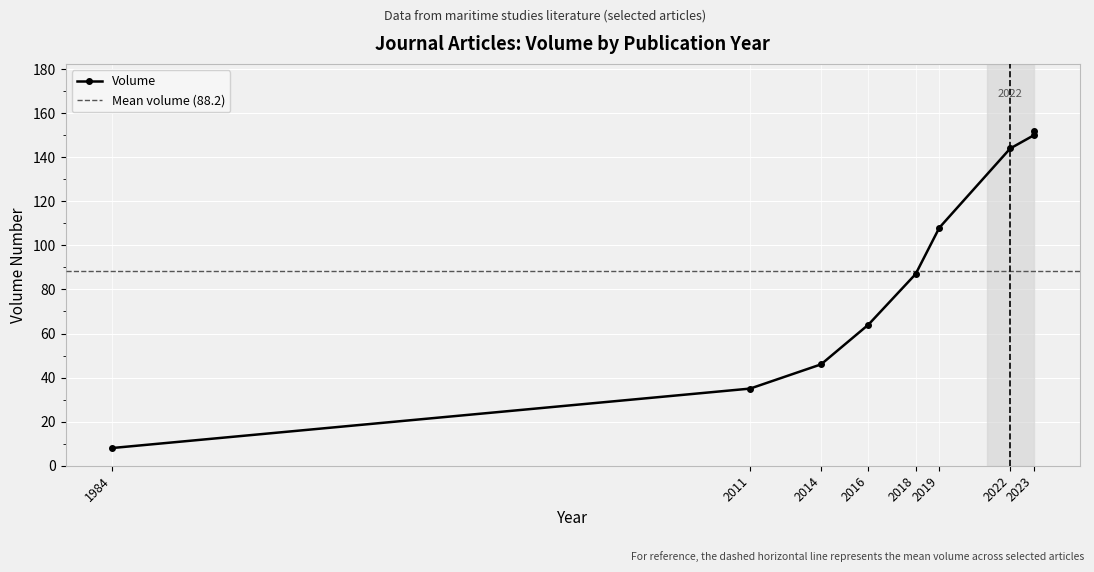

Is it true that the value at 2018 is 87?

True